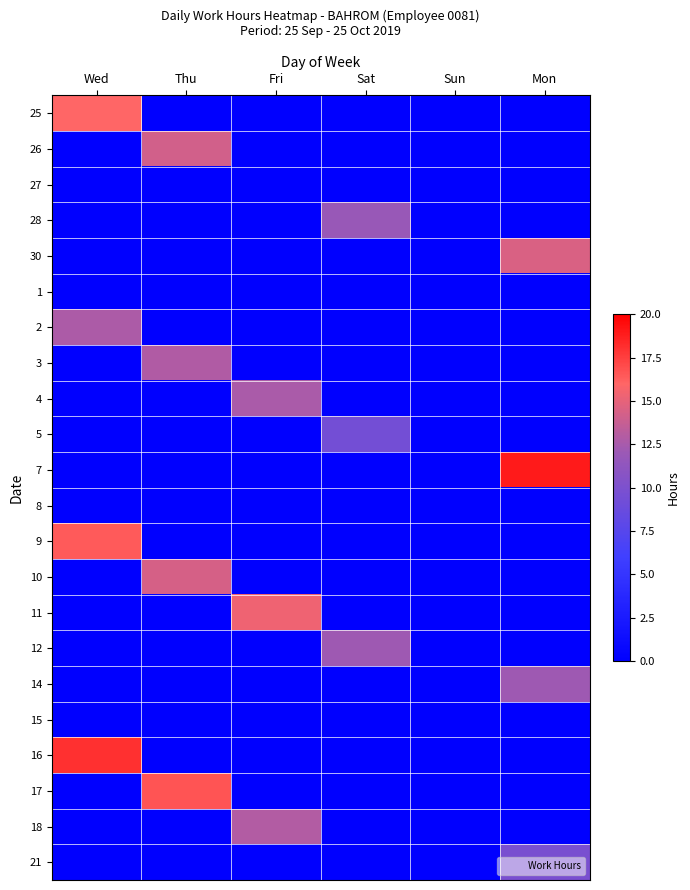

Reading left to right, extract all data points from this chart.

25: Wed=16.0	Thu=0.0	Fri=0.0	Sat=0.0	Sun=0.0	Mon=0.0
26: Wed=0.0	Thu=14.2	Fri=0.0	Sat=0.0	Sun=0.0	Mon=0.0
27: Wed=0.0	Thu=0.0	Fri=0.0	Sat=0.0	Sun=0.0	Mon=0.0
28: Wed=0.0	Thu=0.0	Fri=0.0	Sat=11.8	Sun=0.0	Mon=0.0
30: Wed=0.0	Thu=0.0	Fri=0.0	Sat=0.0	Sun=0.0	Mon=14.5
1: Wed=0.0	Thu=0.0	Fri=0.0	Sat=0.0	Sun=0.0	Mon=0.0
2: Wed=12.7	Thu=0.0	Fri=0.0	Sat=0.0	Sun=0.0	Mon=0.0
3: Wed=0.0	Thu=12.9	Fri=0.0	Sat=0.0	Sun=0.0	Mon=0.0
4: Wed=0.0	Thu=0.0	Fri=12.7	Sat=0.0	Sun=0.0	Mon=0.0
5: Wed=0.0	Thu=0.0	Fri=0.0	Sat=9.4	Sun=0.0	Mon=0.0
7: Wed=0.0	Thu=0.0	Fri=0.0	Sat=0.0	Sun=0.0	Mon=18.9
8: Wed=0.0	Thu=0.0	Fri=0.0	Sat=0.0	Sun=0.0	Mon=0.0
9: Wed=16.4	Thu=0.0	Fri=0.0	Sat=0.0	Sun=0.0	Mon=0.0
10: Wed=0.0	Thu=14.3	Fri=0.0	Sat=0.0	Sun=0.0	Mon=0.0
11: Wed=0.0	Thu=0.0	Fri=15.4	Sat=0.0	Sun=0.0	Mon=0.0
12: Wed=0.0	Thu=0.0	Fri=0.0	Sat=12.2	Sun=0.0	Mon=0.0
14: Wed=0.0	Thu=0.0	Fri=0.0	Sat=0.0	Sun=0.0	Mon=12.2
15: Wed=0.0	Thu=0.0	Fri=0.0	Sat=0.0	Sun=0.0	Mon=0.0
16: Wed=18.1	Thu=0.0	Fri=0.0	Sat=0.0	Sun=0.0	Mon=0.0
17: Wed=0.0	Thu=16.7	Fri=0.0	Sat=0.0	Sun=0.0	Mon=0.0
18: Wed=0.0	Thu=0.0	Fri=12.9	Sat=0.0	Sun=0.0	Mon=0.0
21: Wed=0.0	Thu=0.0	Fri=0.0	Sat=0.0	Sun=0.0	Mon=9.8